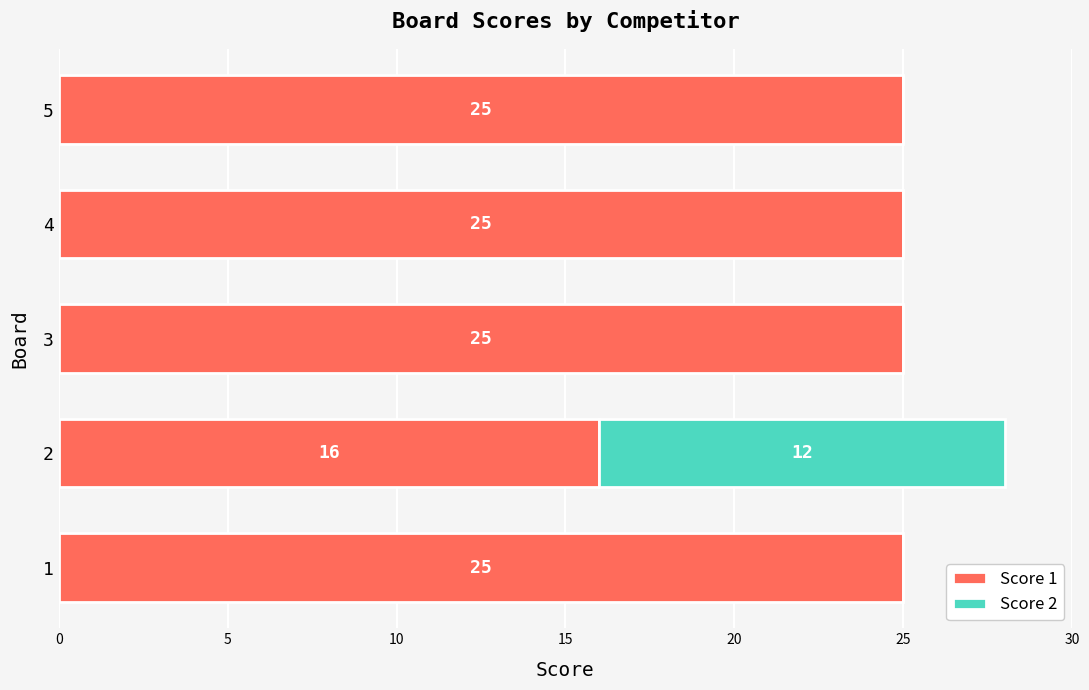

What is the approximate value of Score 1 at 2?

16